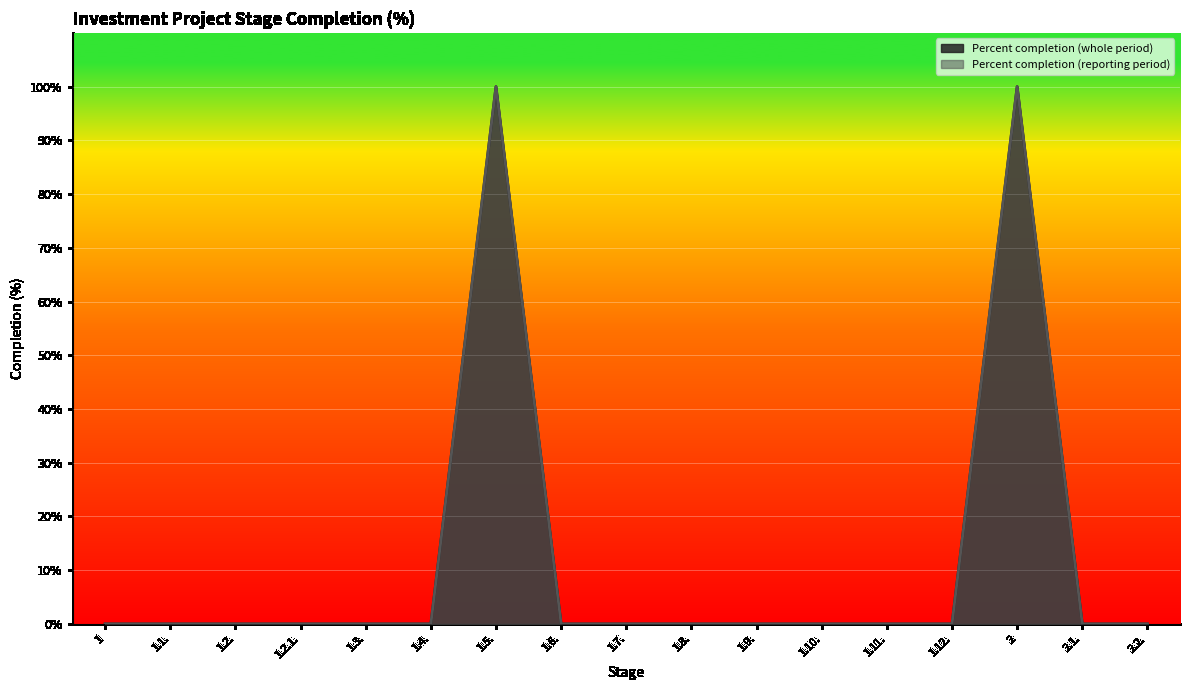

The value of Percent completion (whole period) at 1.2. is -51. True or false?

False